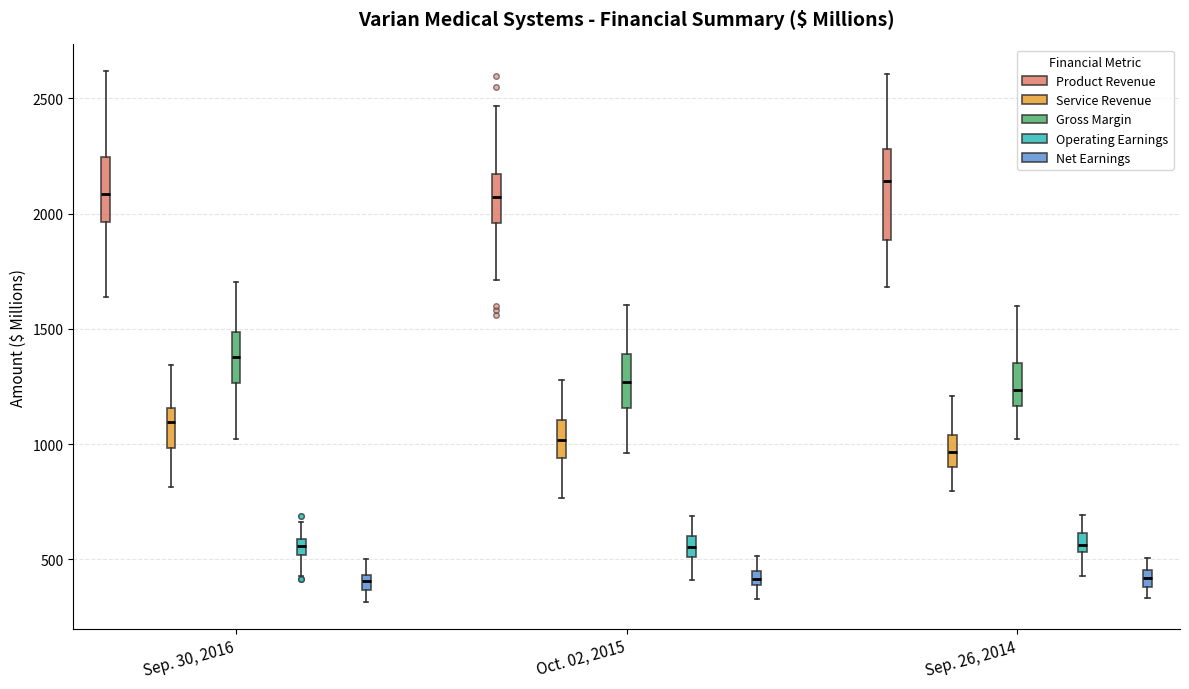

Comparing the boxes themselves (not the whiskers), which one is the tallest?

Sep. 26, 2014 (Product Revenue)